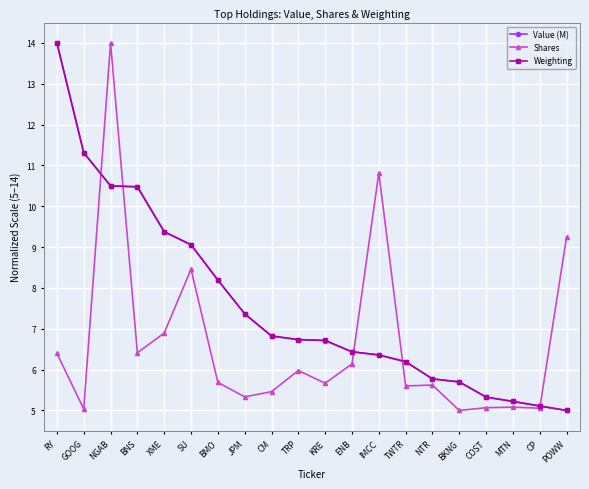

Which series changed the most between TRP and BKNG?

Value (M)